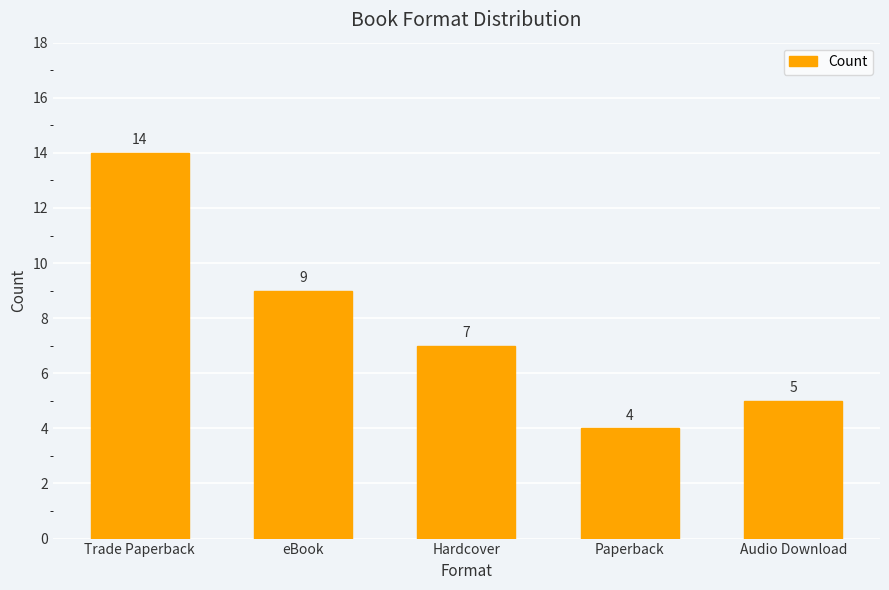

Count the values in the range 5 to 9.

3